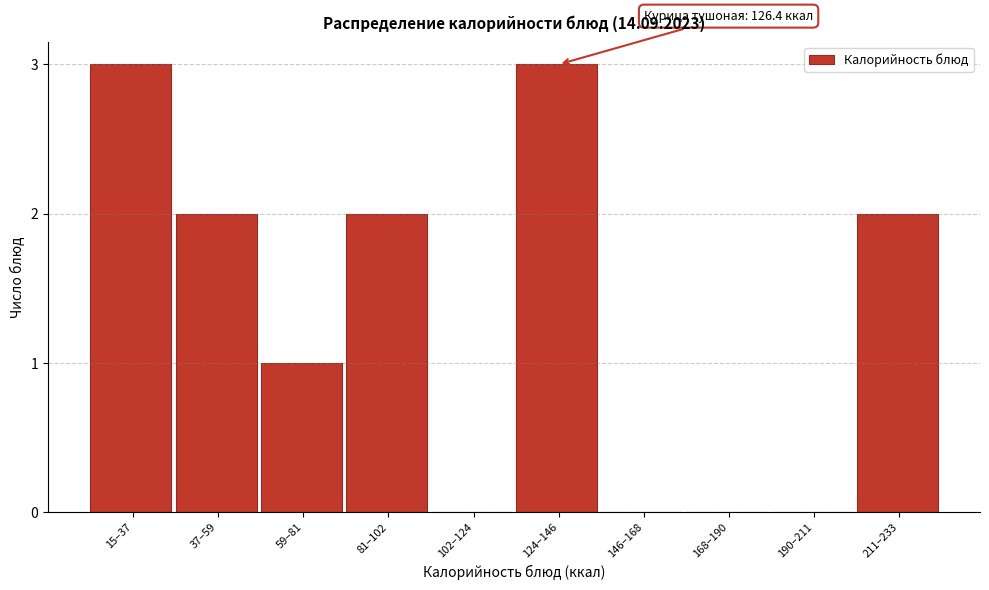

Between 81–102 and 146–168, which is larger?

81–102